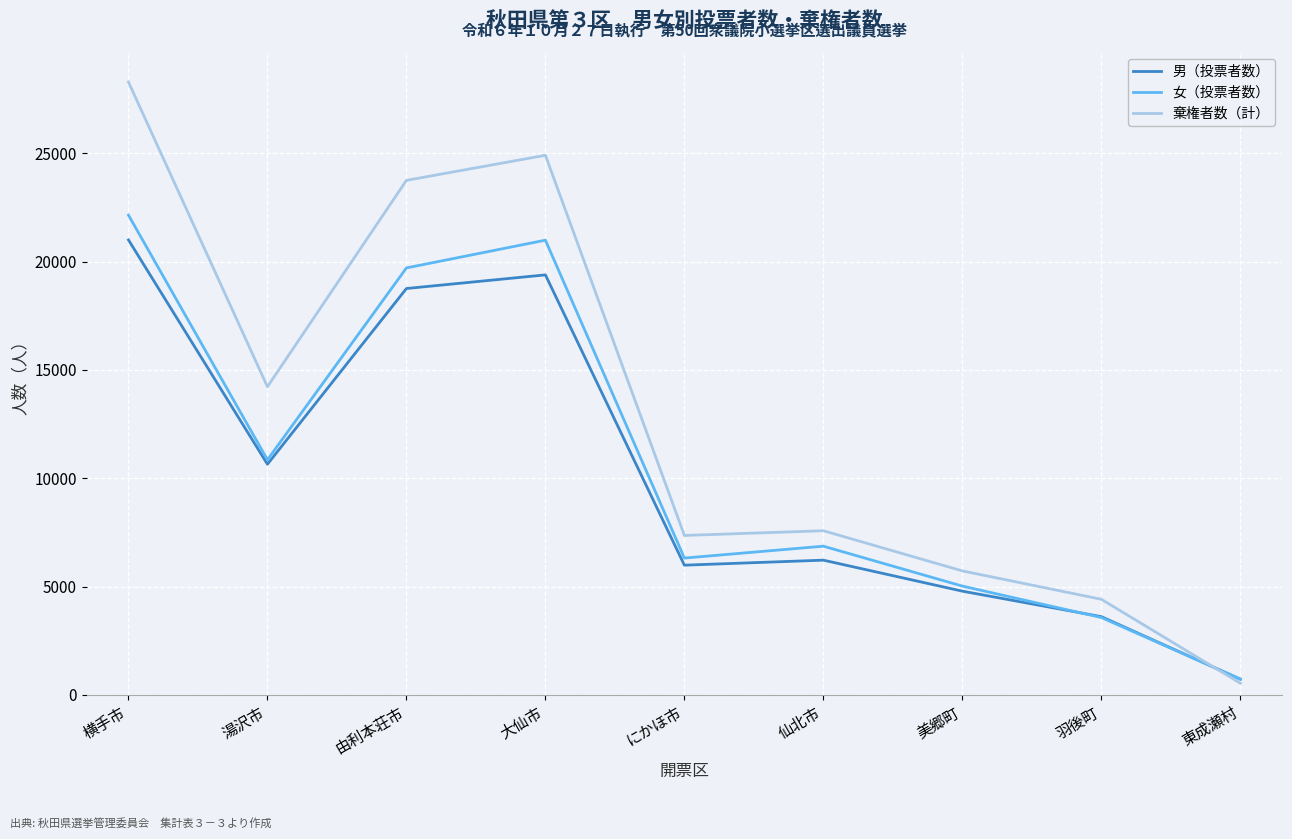

Rank the series by their maximum value, from highest to lowest.

棄権者数（計）, 女（投票者数）, 男（投票者数）